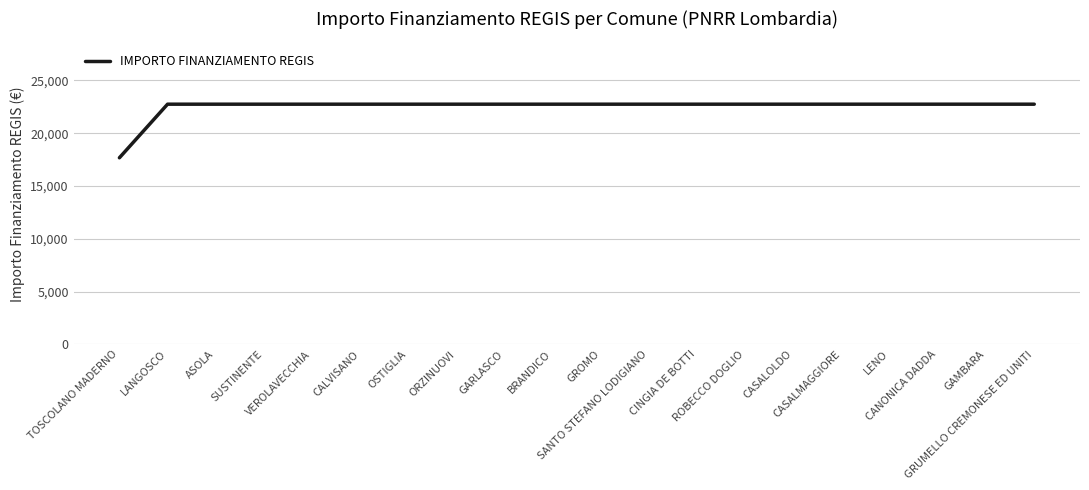

Reading left to right, extract all data points from this chart.

TOSCOLANO MADERNO=17674.8	LANGOSCO=22750.0	ASOLA=22750.0	SUSTINENTE=22750.0	VEROLAVECCHIA=22750.0	CALVISANO=22750.0	OSTIGLIA=22750.0	ORZINUOVI=22750.0	GARLASCO=22750.0	BRANDICO=22750.0	GROMO=22750.0	SANTO STEFANO LODIGIANO=22750.0	CINGIA DE BOTTI=22750.0	ROBECCO DOGLIO=22750.0	CASALOLDO=22750.0	CASALMAGGIORE=22750.0	LENO=22750.0	CANONICA DADDA=22750.0	GAMBARA=22750.0	GRUMELLO CREMONESE ED UNITI=22750.0